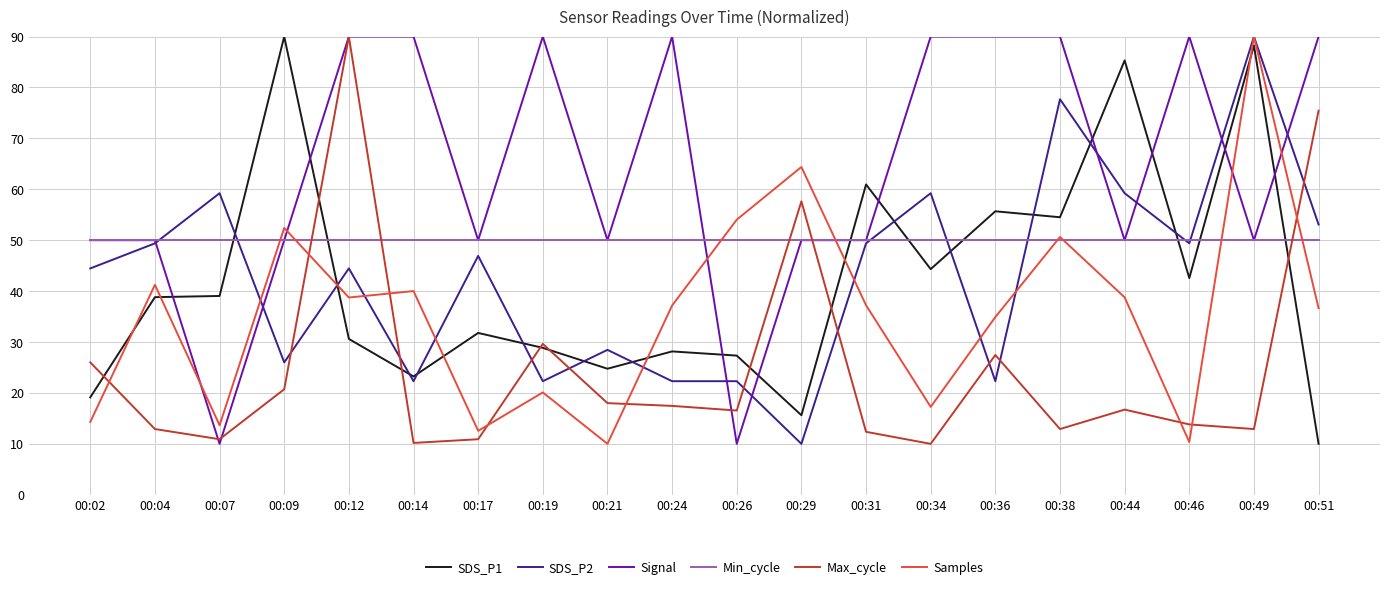

What is the minimum value shown in the chart?

10.0